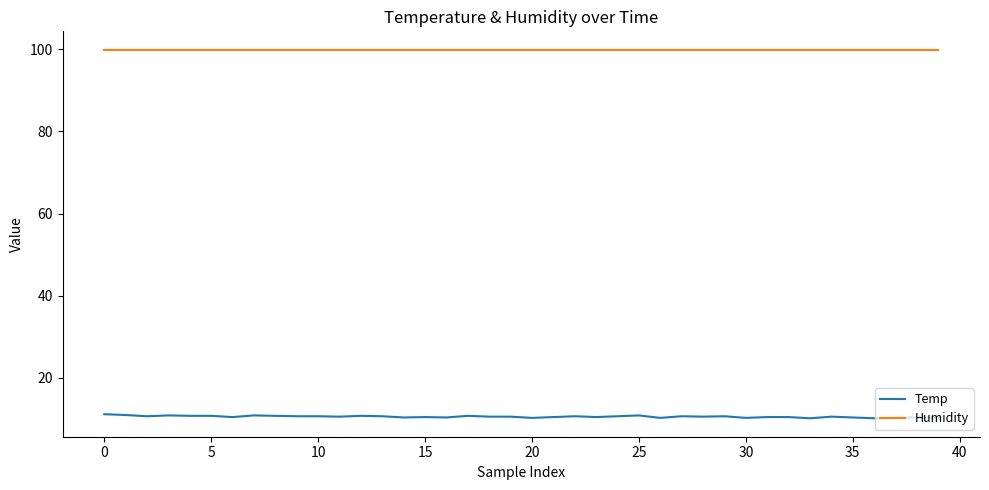

What is the sum of all Temp values?

420.0